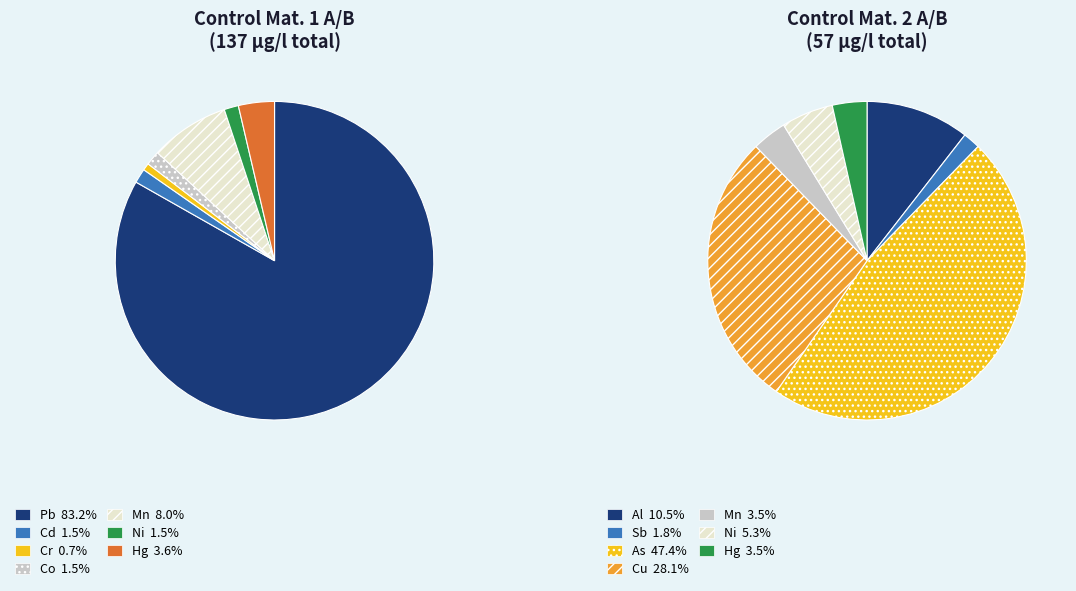

Which has a higher value, 6 or 5?

6